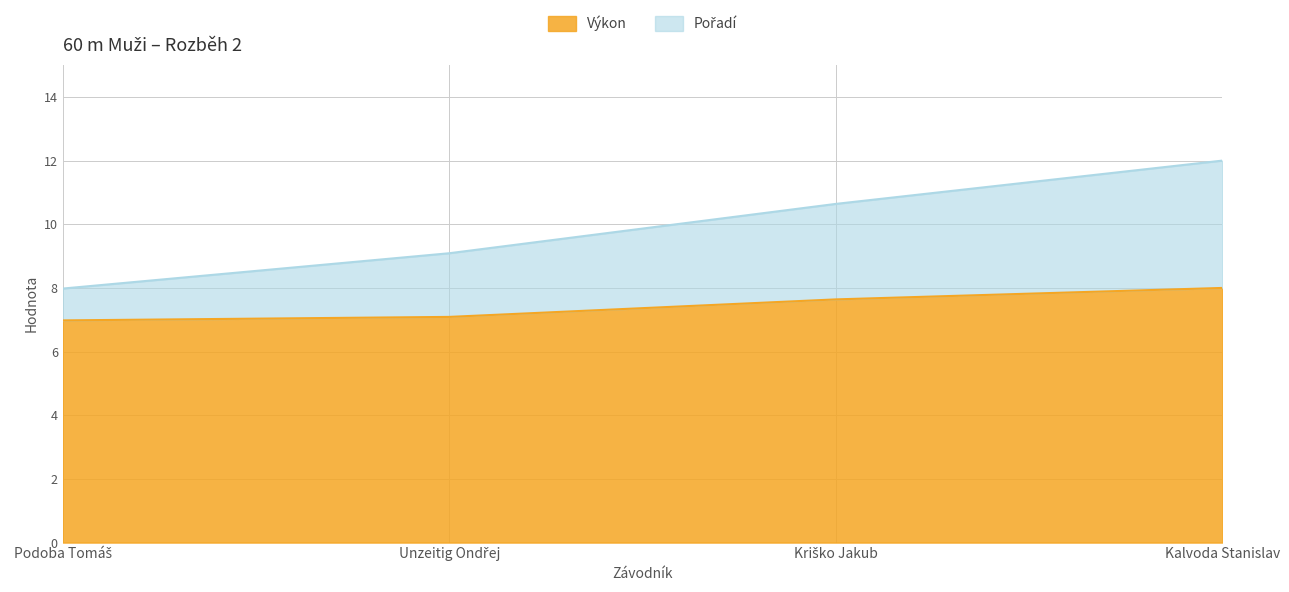

What is the average value of the Výkon series?

7.4